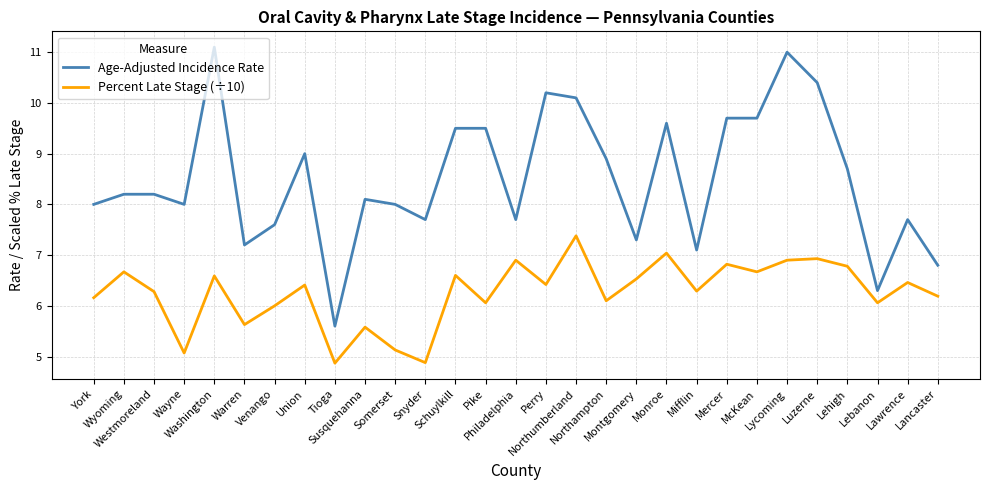

Reading left to right, list all the values displayed in this chart.

Age-Adjusted Incidence Rate: 8.0	8.2	8.2	8.0	11.1	7.2	7.6	9.0	5.6	8.1	8.0	7.7	9.5	9.5	7.7	10.2	10.1	8.9	7.3	9.6	7.1	9.7	9.7	11.0	10.4	8.7	6.3	7.7	6.8
Percent Late Stage (÷10): 6.2	6.7	6.3	5.1	6.6	5.6	6.0	6.4	4.9	5.6	5.1	4.9	6.6	6.1	6.9	6.4	7.4	6.1	6.5	7.0	6.3	6.8	6.7	6.9	6.9	6.8	6.1	6.5	6.2